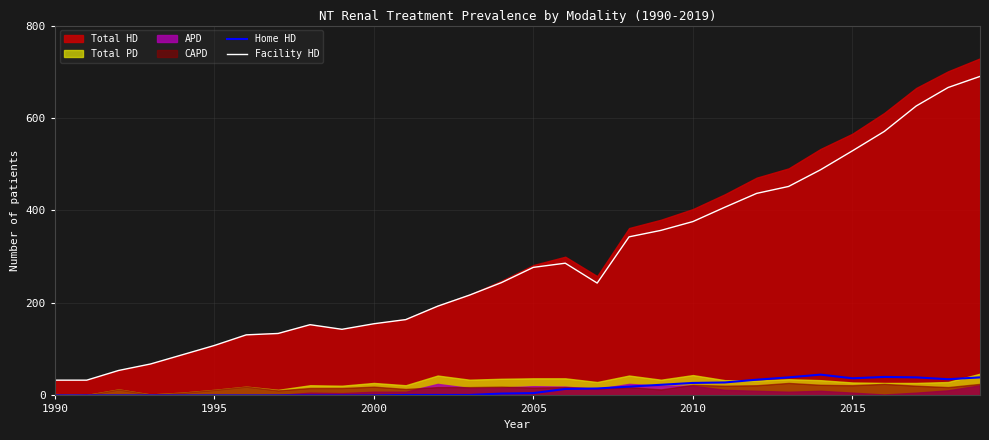

True or false: Home HD and Facility HD cross at least once.

False